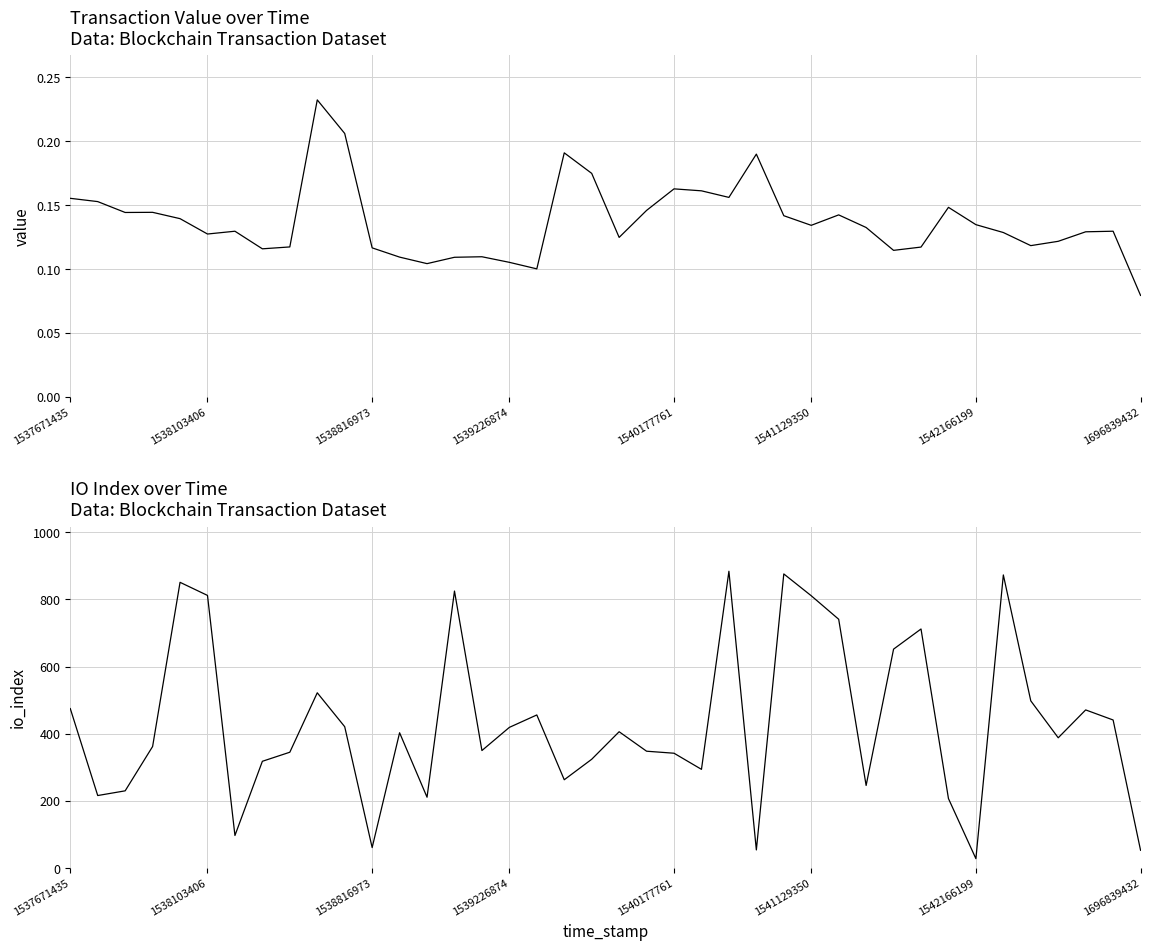

Is the value of value at 13 greater than the value of io_index at 16?

No